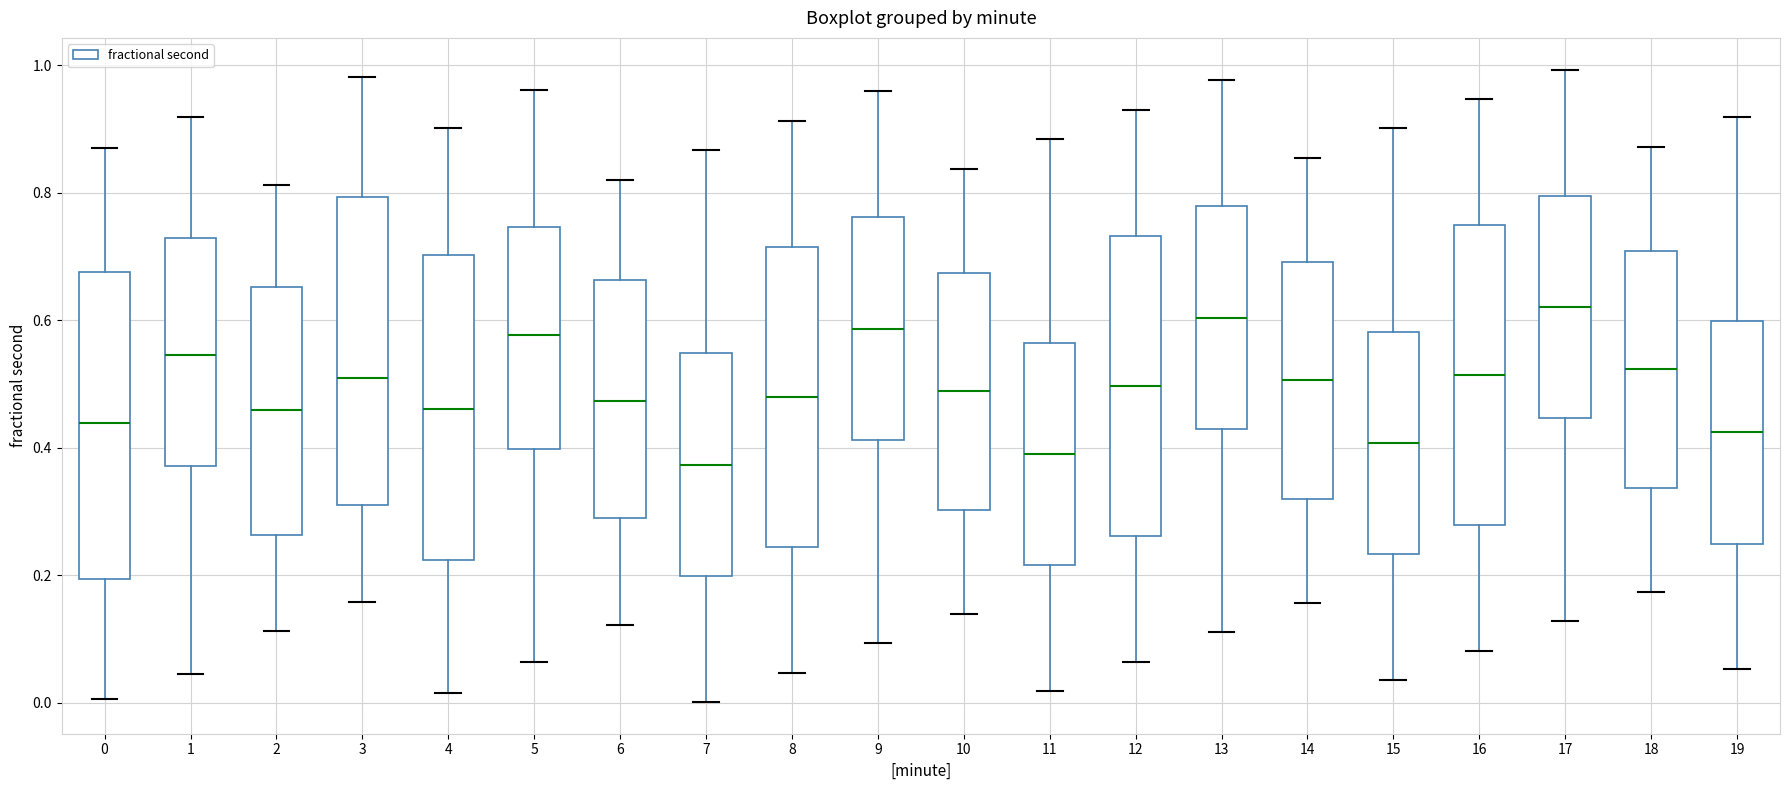

Reading left to right, read every box against the y-axis: the position of its median line, the range the box covers, and the ends of its whiskers. The values are not printed on the chart, so give them approximately, as read against the axis.

0: median 0.44, box 0.20 to 0.68, whiskers 0.00 to 0.86
1: median 0.54, box 0.38 to 0.72, whiskers 0.04 to 0.92
2: median 0.46, box 0.26 to 0.66, whiskers 0.12 to 0.82
3: median 0.50, box 0.32 to 0.80, whiskers 0.16 to 0.98
4: median 0.46, box 0.22 to 0.70, whiskers 0.02 to 0.90
5: median 0.58, box 0.40 to 0.74, whiskers 0.06 to 0.96
6: median 0.48, box 0.30 to 0.66, whiskers 0.12 to 0.82
7: median 0.38, box 0.20 to 0.54, whiskers 0.00 to 0.86
8: median 0.48, box 0.24 to 0.72, whiskers 0.04 to 0.92
9: median 0.58, box 0.42 to 0.76, whiskers 0.10 to 0.96
10: median 0.48, box 0.30 to 0.68, whiskers 0.14 to 0.84
11: median 0.40, box 0.22 to 0.56, whiskers 0.02 to 0.88
12: median 0.50, box 0.26 to 0.74, whiskers 0.06 to 0.94
13: median 0.60, box 0.42 to 0.78, whiskers 0.12 to 0.98
14: median 0.50, box 0.32 to 0.70, whiskers 0.16 to 0.86
15: median 0.40, box 0.24 to 0.58, whiskers 0.04 to 0.90
16: median 0.52, box 0.28 to 0.74, whiskers 0.08 to 0.94
17: median 0.62, box 0.44 to 0.80, whiskers 0.12 to 1.00
18: median 0.52, box 0.34 to 0.70, whiskers 0.18 to 0.88
19: median 0.42, box 0.24 to 0.60, whiskers 0.06 to 0.92